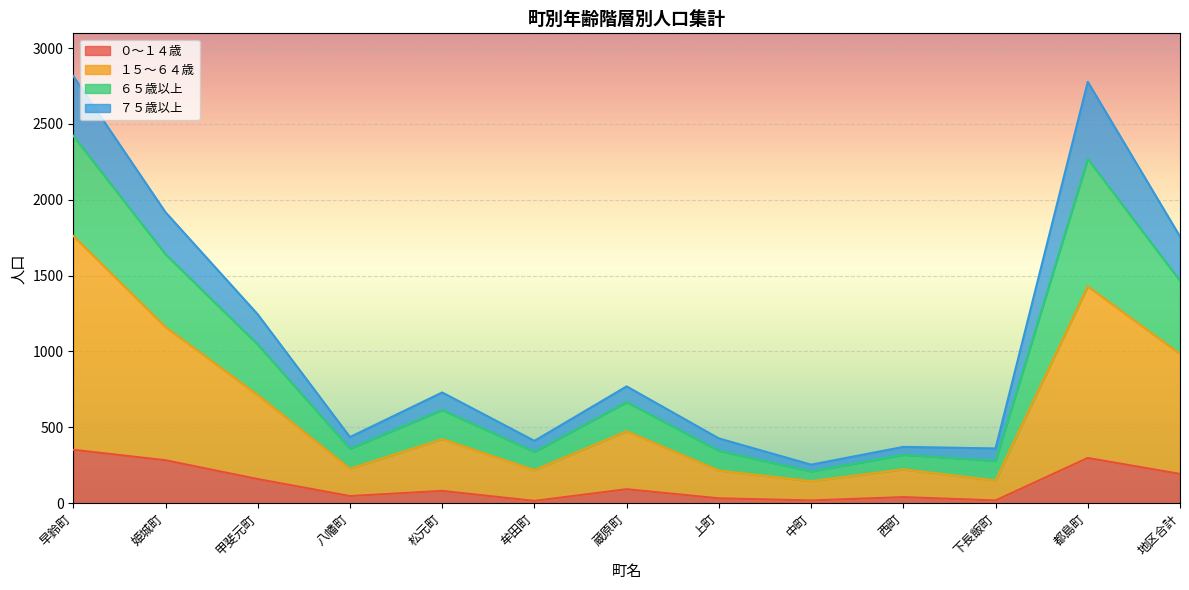

True or false: ０～１４歳 has a value of 7 at 上町.

False